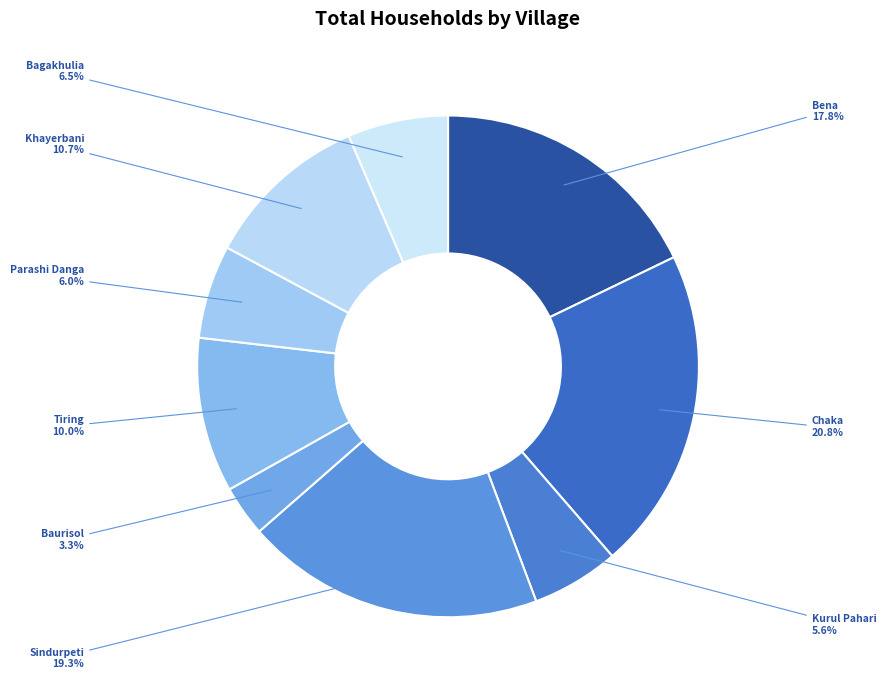

Count the number of slices in the pie.

9